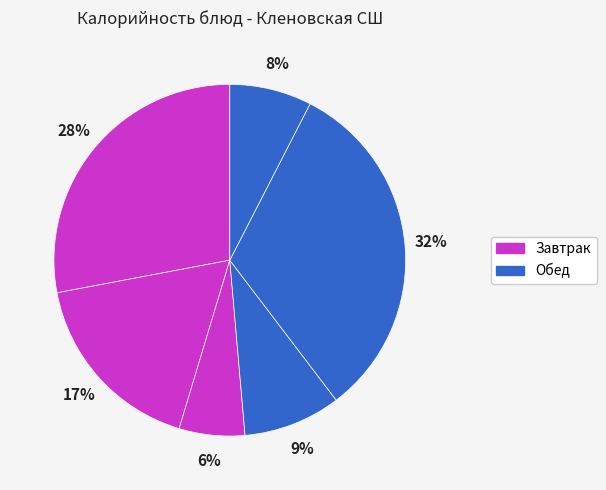

How many segments does this pie chart have?

6